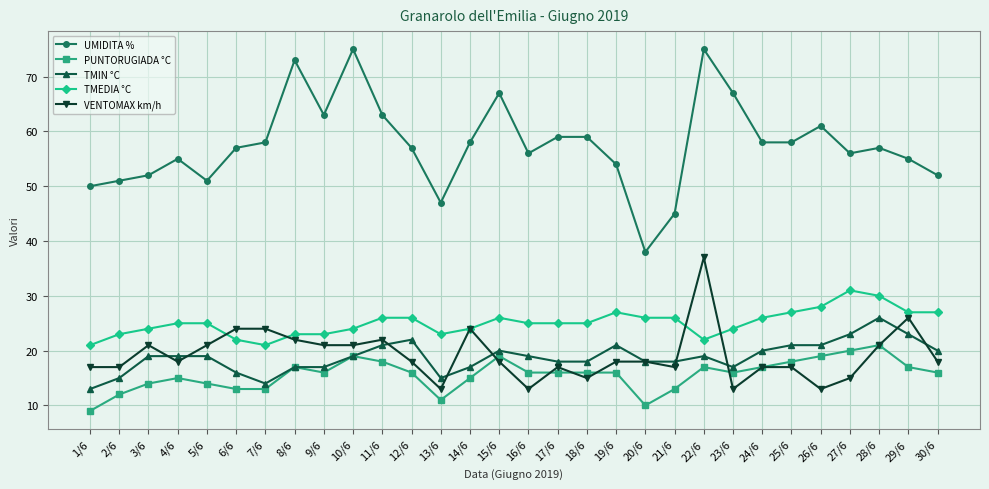

Rank the series by their maximum value, from lowest to highest.

PUNTORUGIADA °C, TMIN °C, TMEDIA °C, VENTOMAX km/h, UMIDITA %